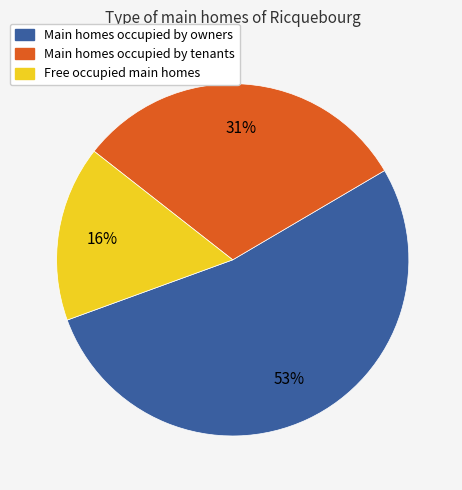

To the nearest percent, what is the difference between the largest and smallest slice percentages?

37%